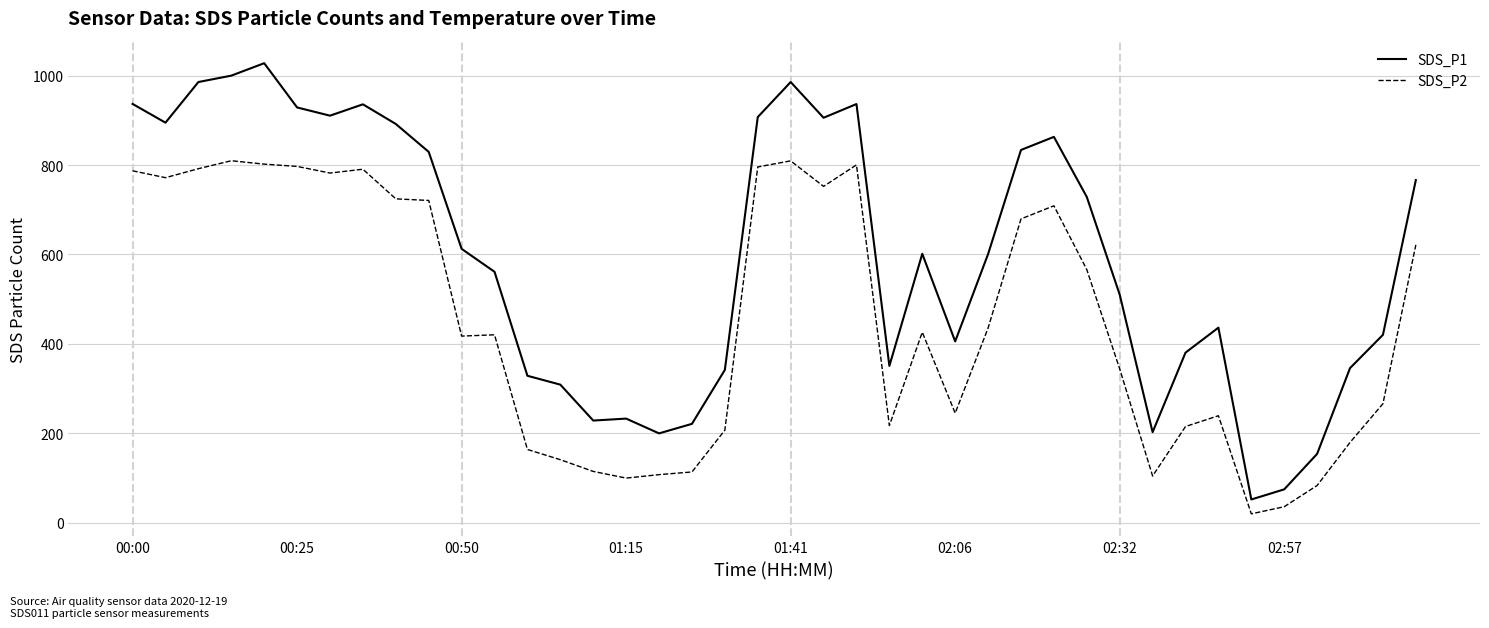

Rank the series by their maximum value, from lowest to highest.

SDS_P2, SDS_P1